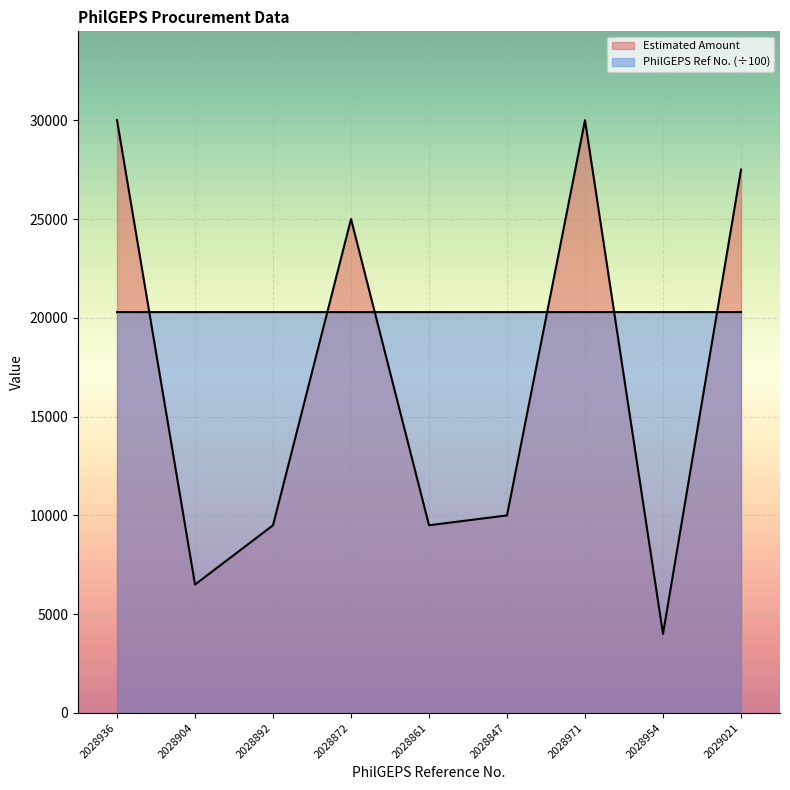

Where is the first local minimum for PhilGEPS Reference No.?

2028847